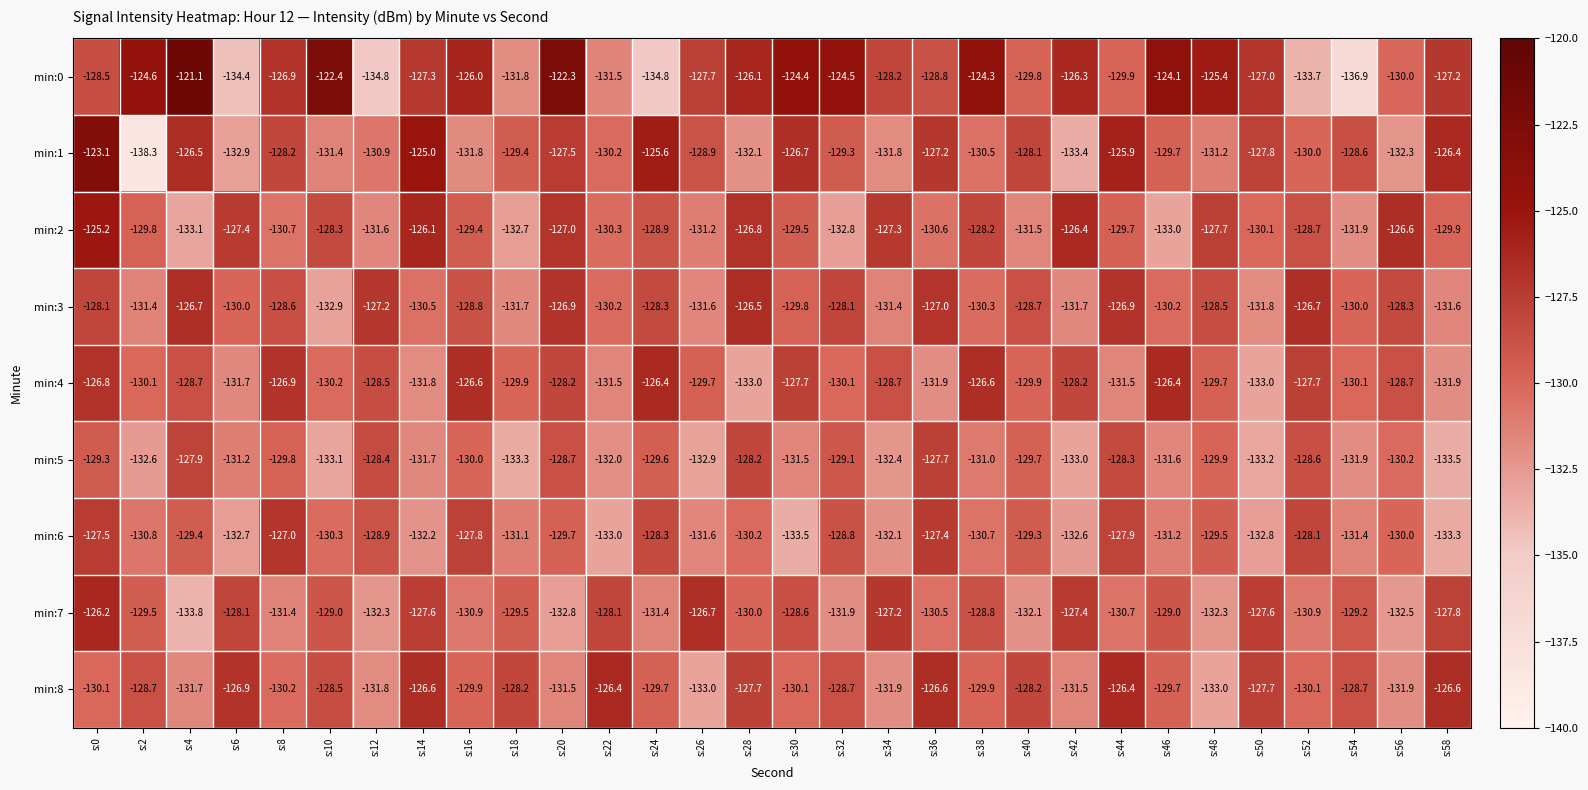

What is the difference between the maximum and minimum values in the min:6 series?

6.5